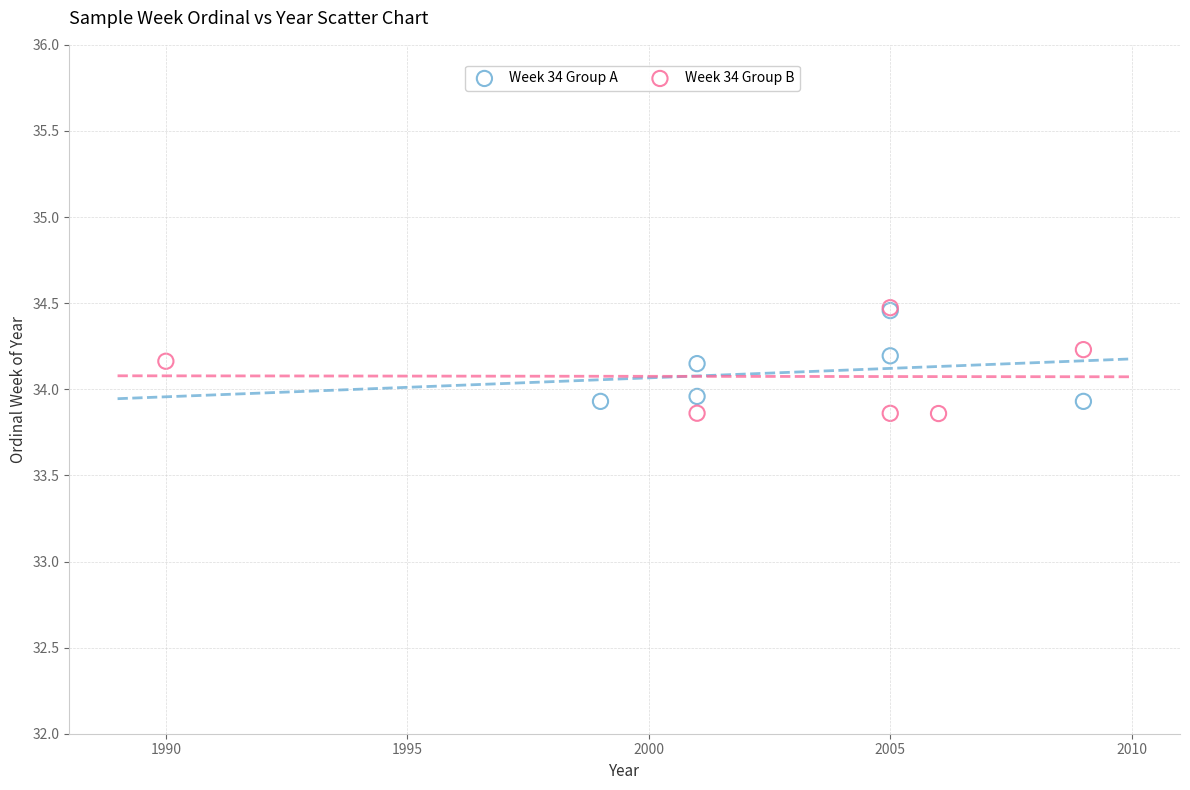

Which series contains the lowest Y value?

Week 34 Group B